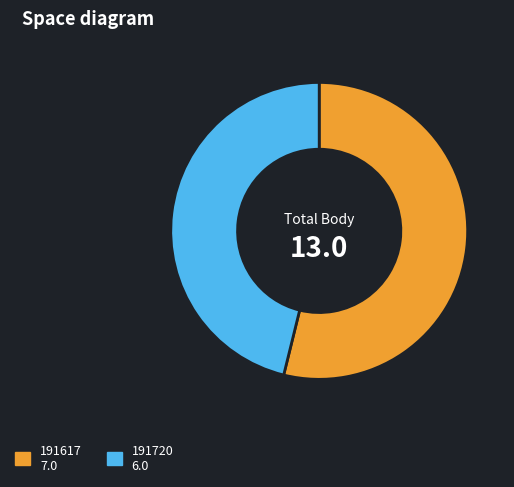

Count the number of slices in the pie.

2